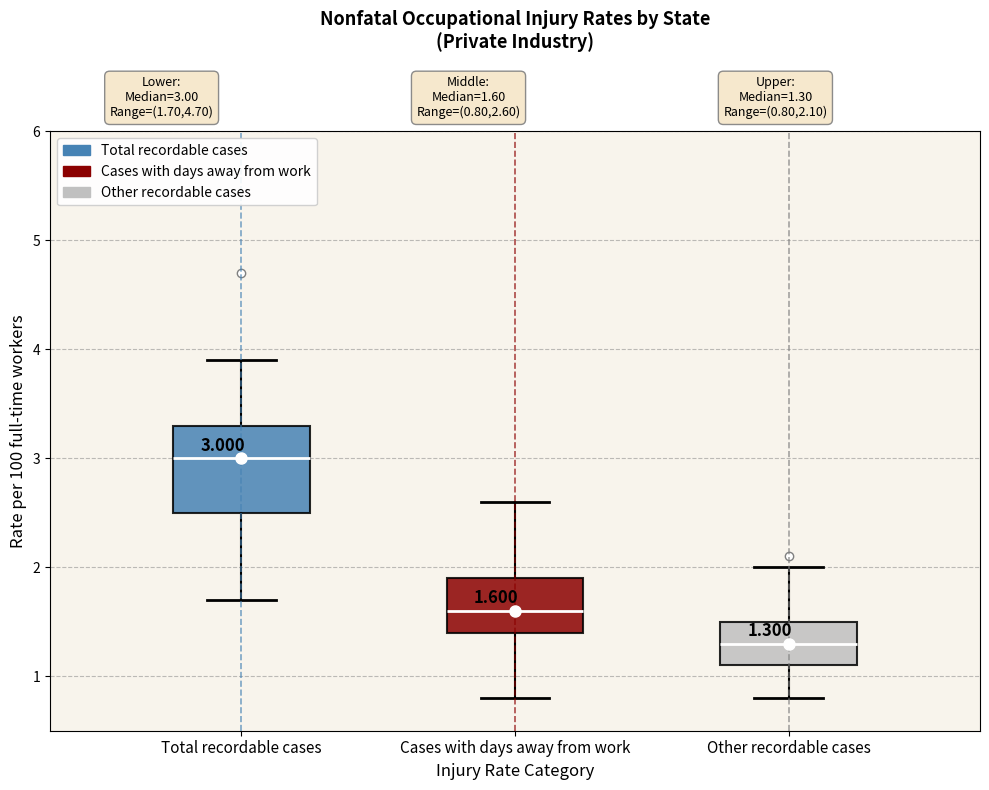

Comparing the boxes themselves (not the whiskers), which one is the tallest?

Total recordable cases